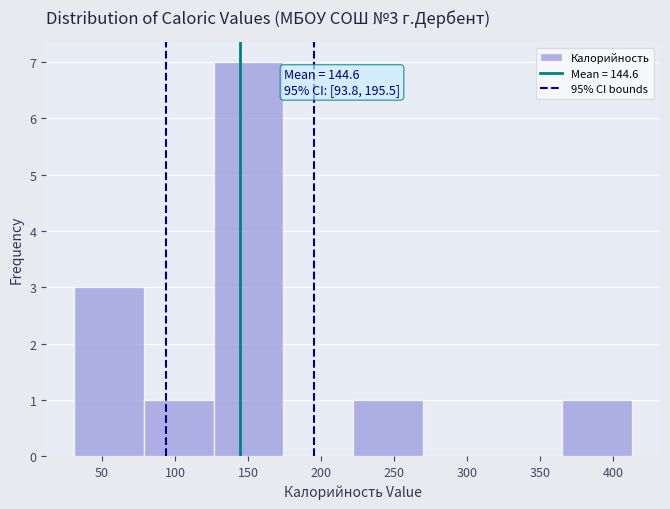

Which range on the x-axis has the tallest bar?

125 to 175